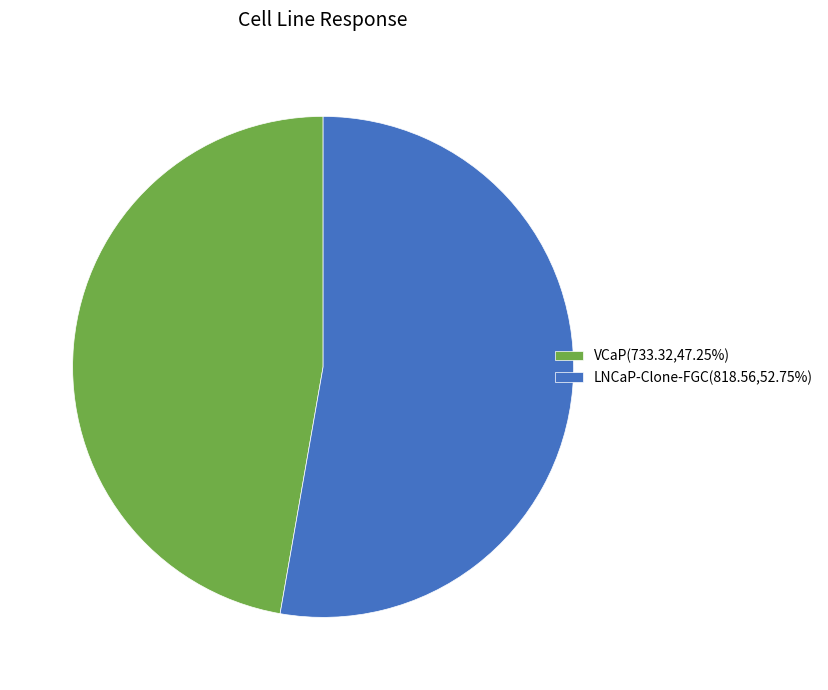

Is the sum of VCaP(733.32,47.25%) and LNCaP-Clone-FGC(818.56,52.75%) greater than half?

Yes